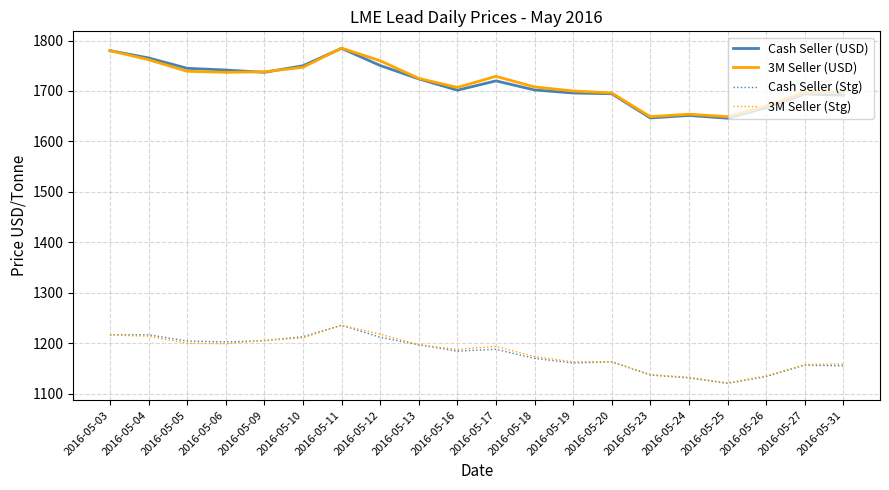

How many series are shown in this chart?

4